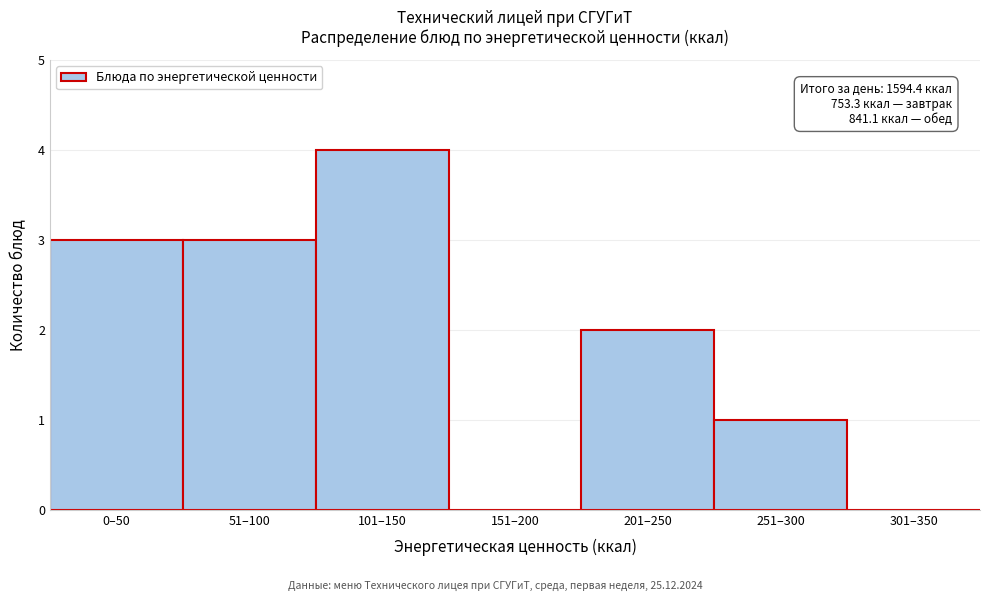

Reading left to right, transcribe all the data shown in this chart.

0–50=3	51–100=3	101–150=4	151–200=0	201–250=2	251–300=1	301–350=0